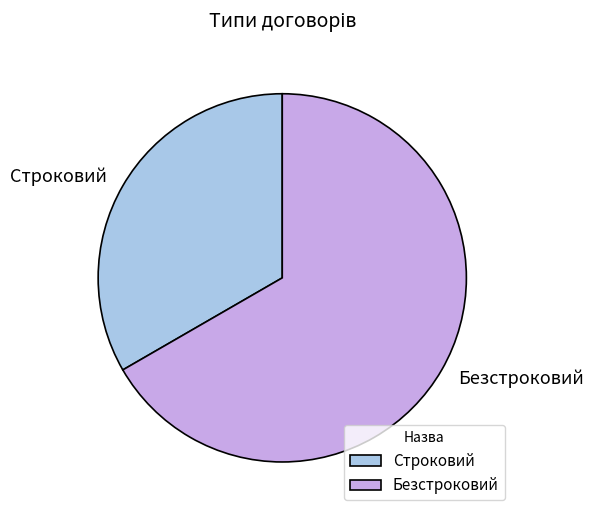

Is there a majority slice in this chart?

Yes